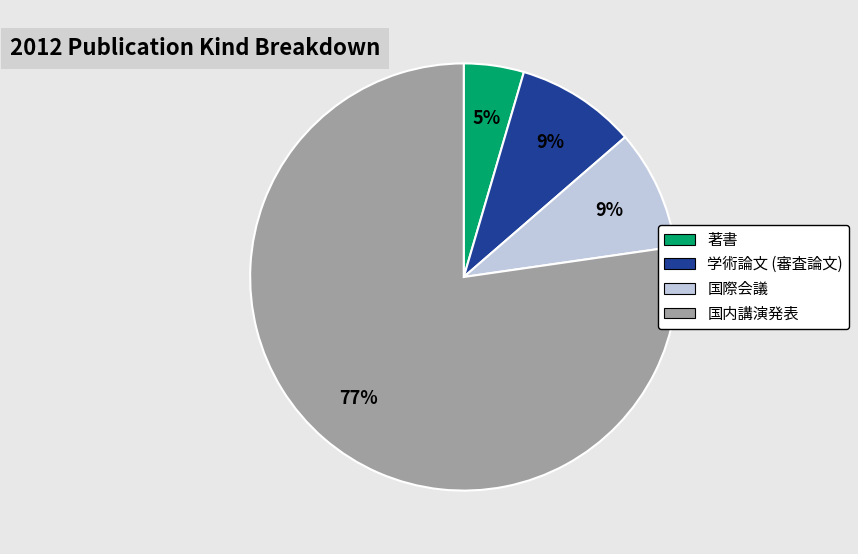

To the nearest percent, what is the combined percentage of 学術論文 (審査論文) and 著書?

14%